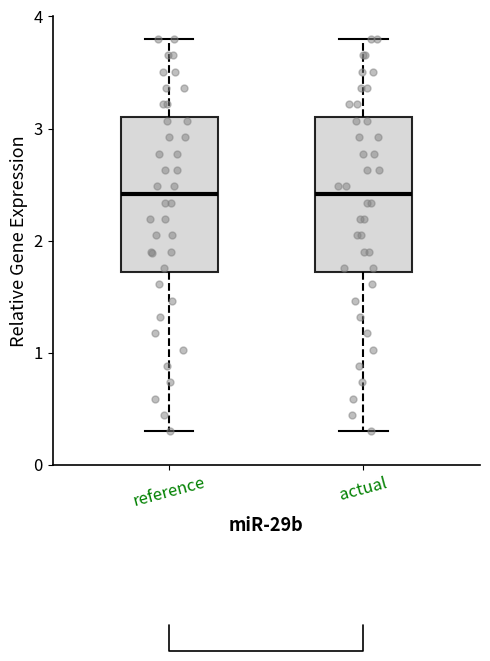

Reading left to right, read every box against the y-axis: the position of its median line, the range the box covers, and the ends of its whiskers. The values are not printed on the chart, so give them approximately, as read against the axis.

reference: median 2.4, box 1.7 to 3.1, whiskers 0.3 to 3.8
actual: median 2.4, box 1.7 to 3.1, whiskers 0.3 to 3.8